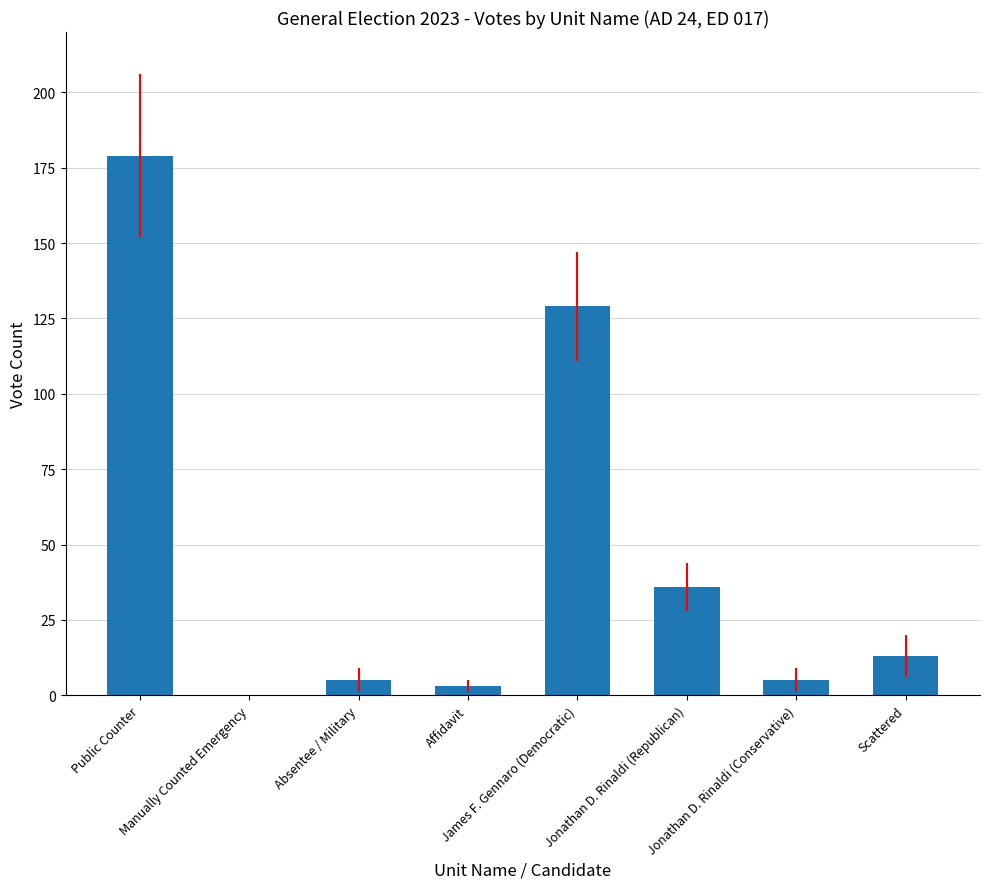

True or false: the data shows 0 at Manually Counted Emergency.

True